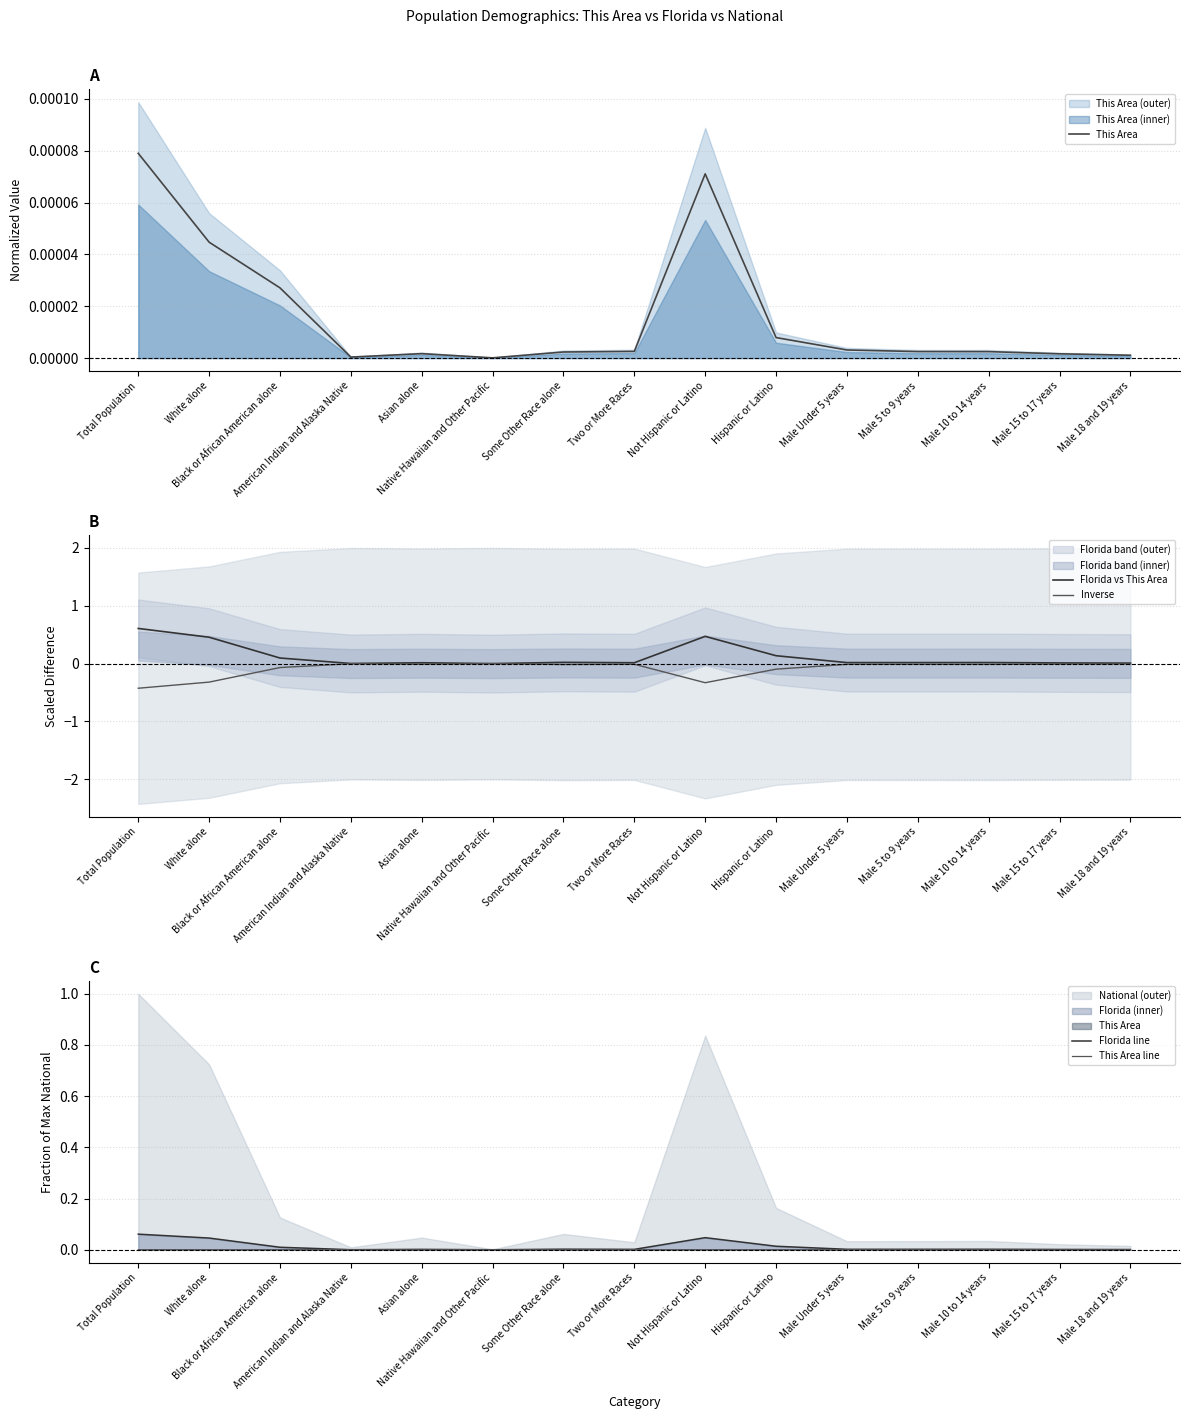

Does the chart have visible grid lines?

Yes